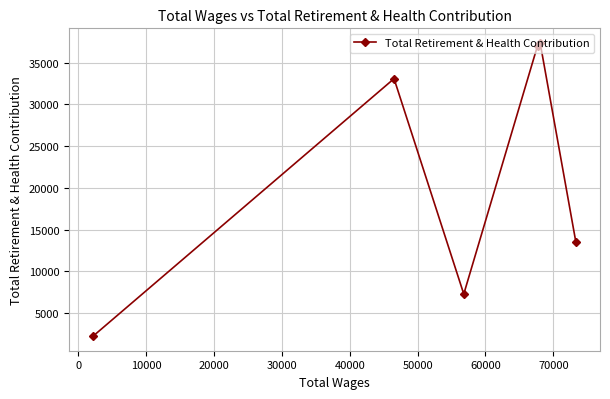

What is the value of the 4th point from the left?

37038